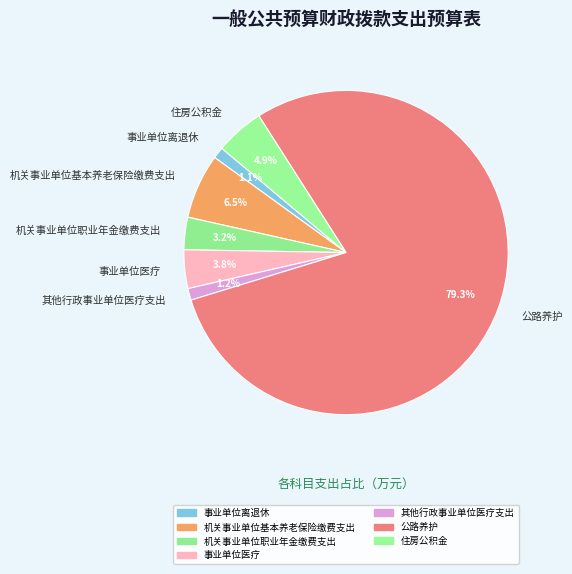

Is the sum of 机关事业单位职业年金缴费支出 and 事业单位离退休 greater than half?

No